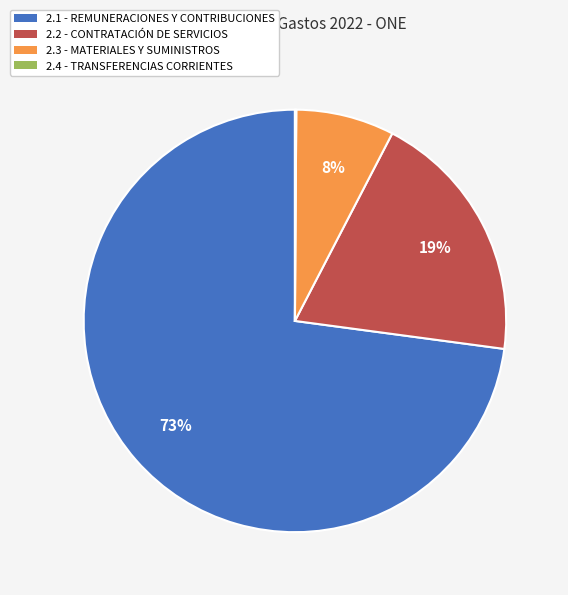

Is 2.1 - REMUNERACIONES Y CONTRIBUCIONES the majority of the pie?

Yes